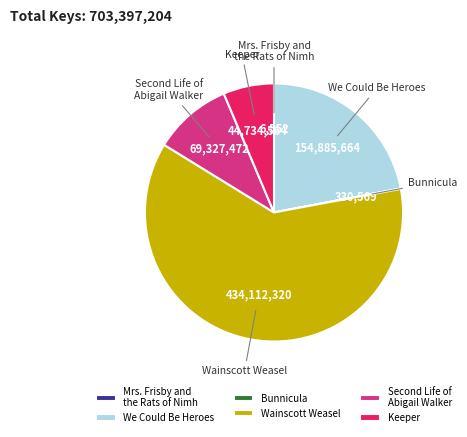

Do Wainscott Weasel and Keeper together represent more than half of the pie?

Yes